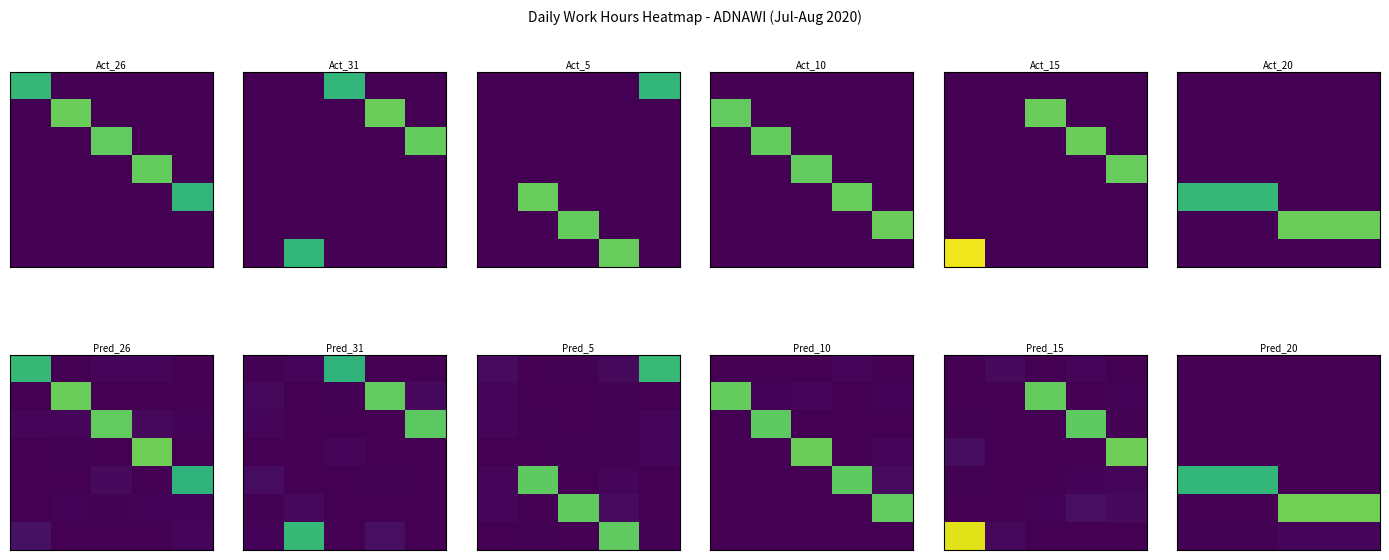

At which category is the sum across all series the highest?

1